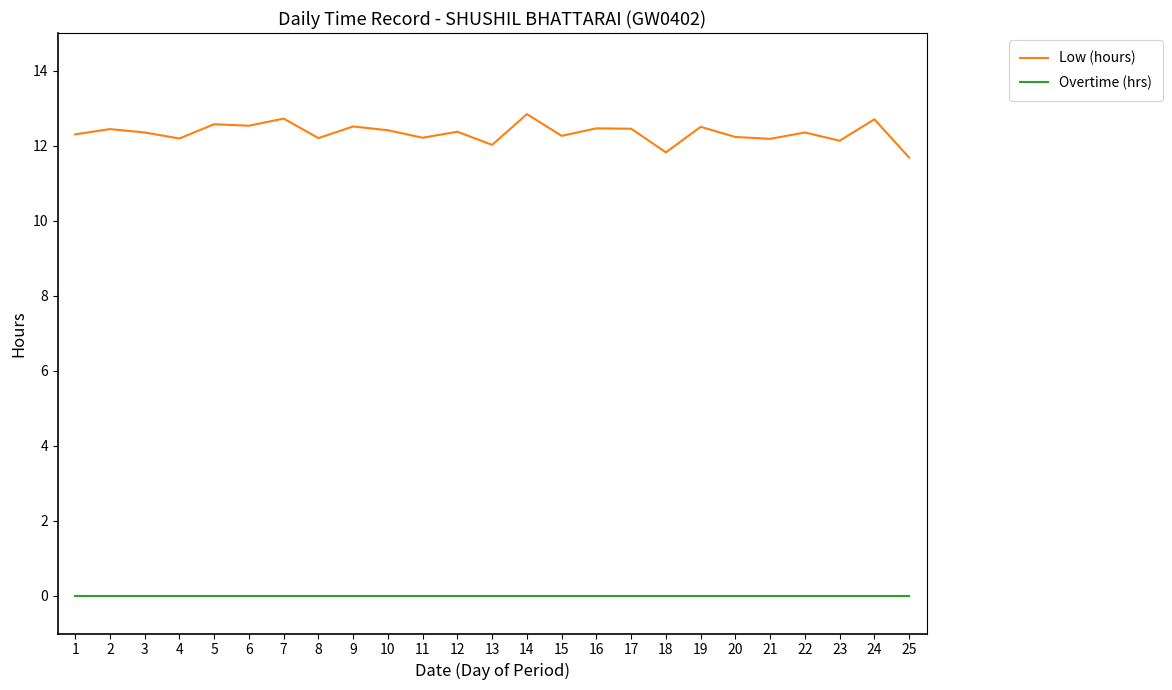

Which series has the widest spread of values?

Low (hours)